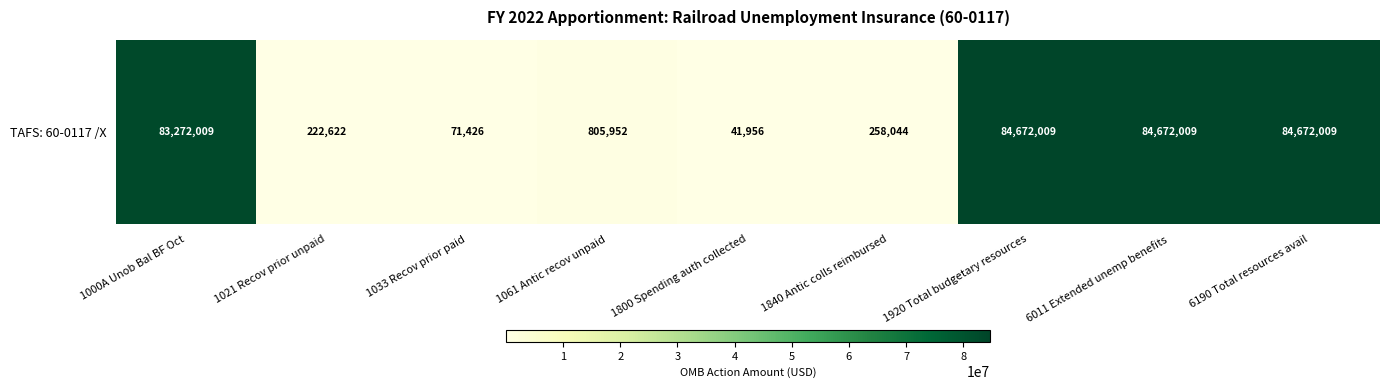

How many distinct data groups are displayed?

1